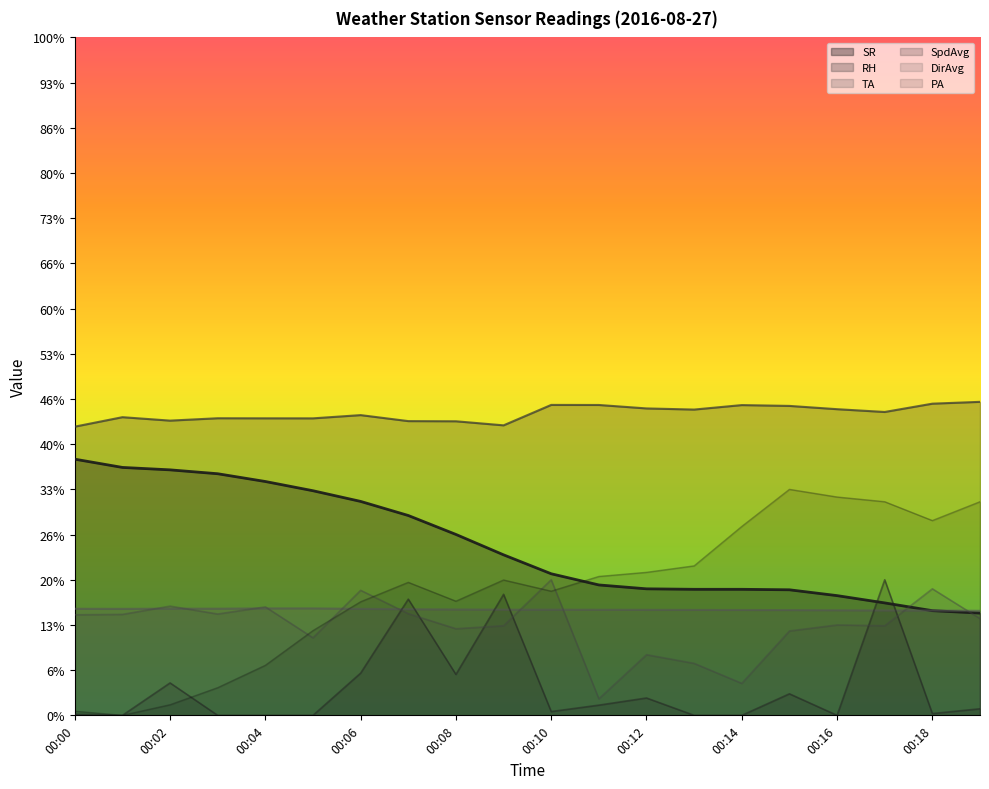

What is the difference between the maximum and minimum values in the DirAvg series?

26.3